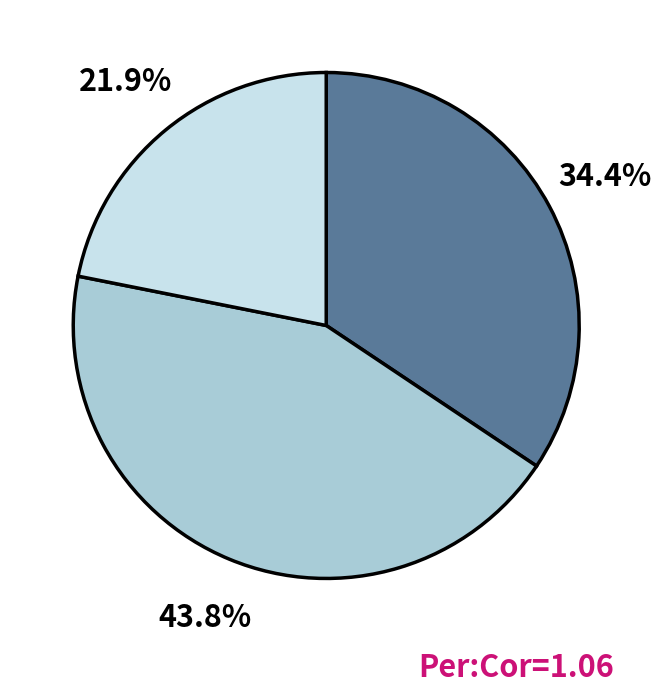

How many slices are in this pie chart?

3